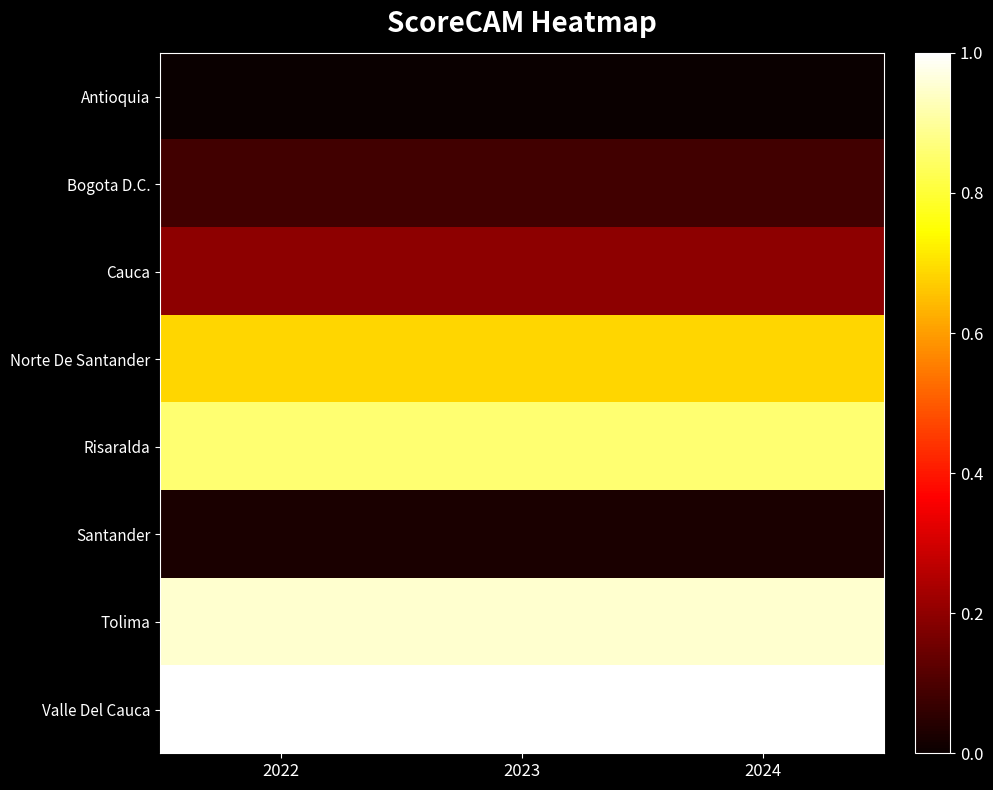

Reading left to right, extract all data points from this chart.

Antioquia: 2022=0.0	2023=0.0	2024=0.0
Bogota D.C.: 2022=0.1	2023=0.1	2024=0.1
Cauca: 2022=0.2	2023=0.2	2024=0.2
Norte De Santander: 2022=0.7	2023=0.7	2024=0.7
Risaralda: 2022=0.9	2023=0.9	2024=0.9
Santander: 2022=0.0	2023=0.0	2024=0.0
Tolima: 2022=1.0	2023=1.0	2024=1.0
Valle Del Cauca: 2022=1.0	2023=1.0	2024=1.0